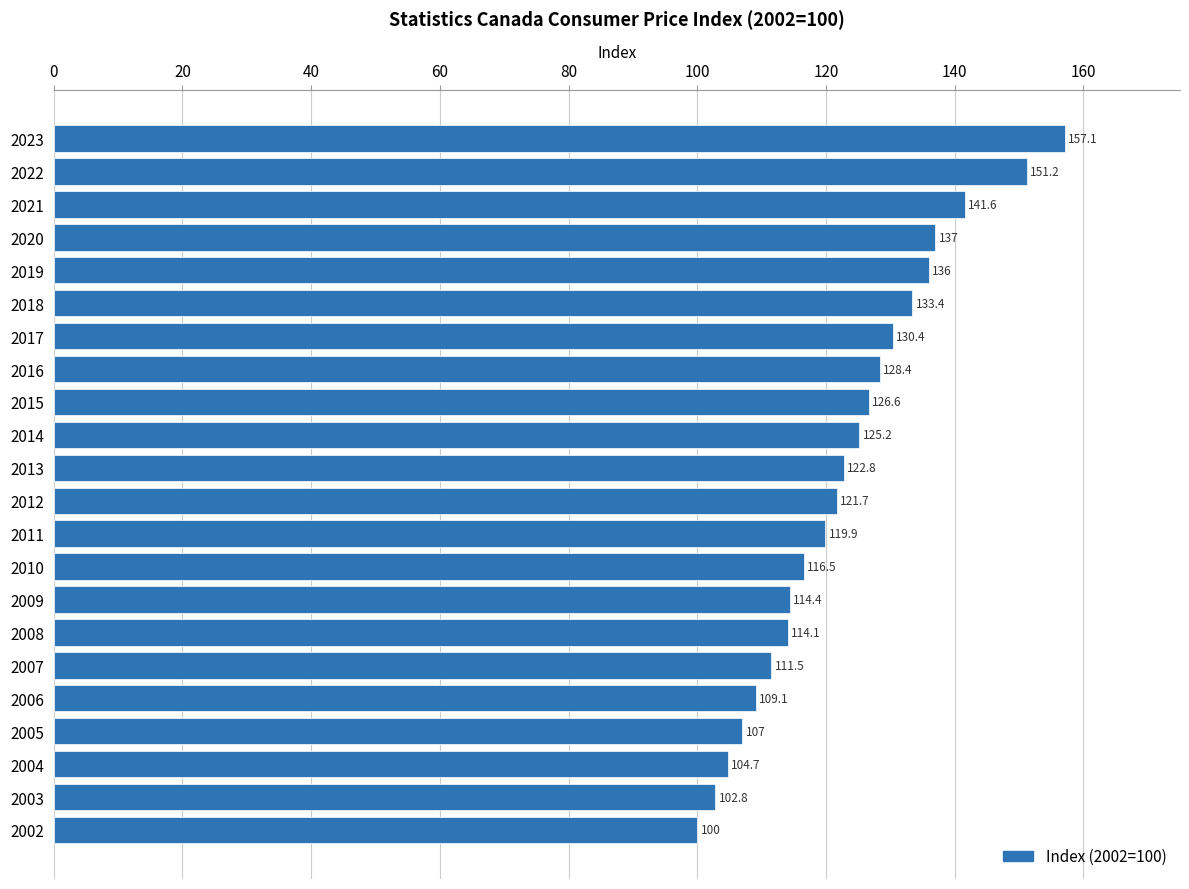

How many distinct data groups are displayed?

1